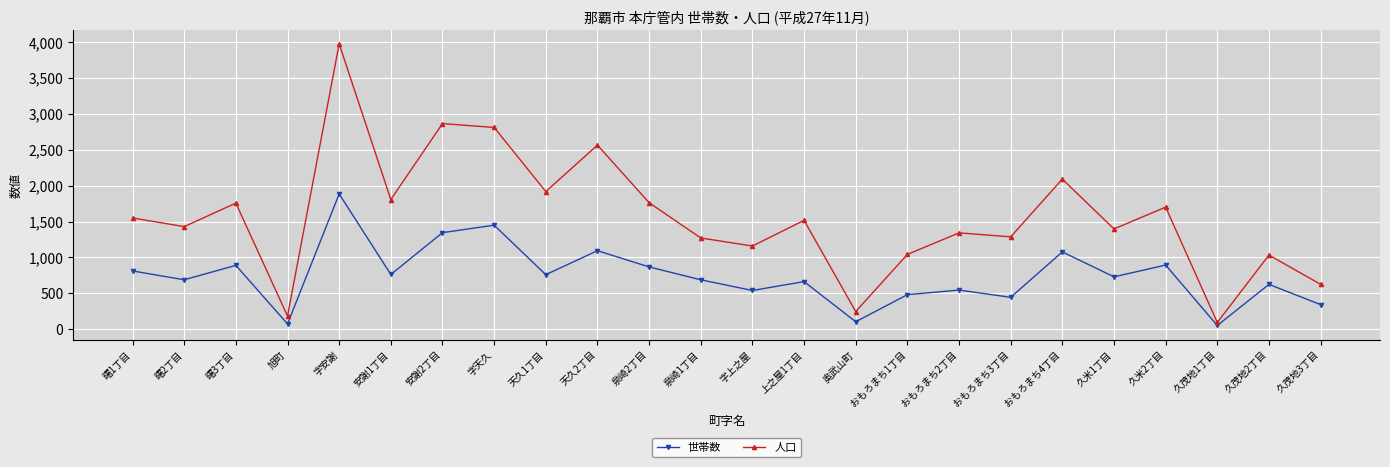

Which series has the largest range (max minus min)?

人口